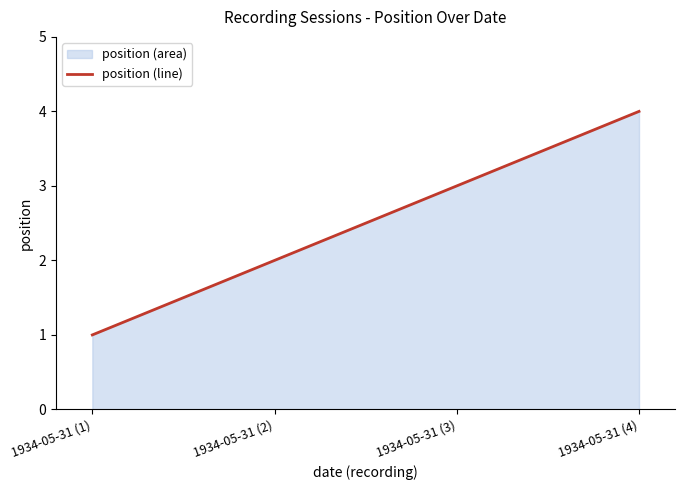

Reading right to left, what are all the values shown in this chart?

1934-05-31 (4)=4	1934-05-31 (3)=3	1934-05-31 (2)=2	1934-05-31 (1)=1